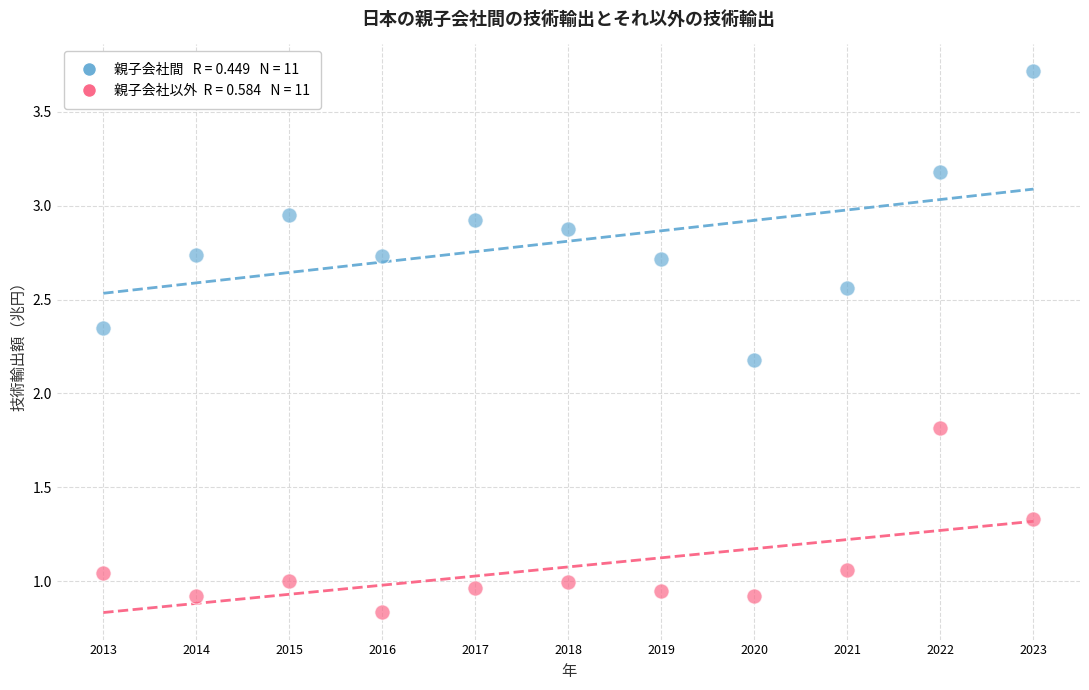

Across all data points, what is the range of X values (max minus min)?

10.0